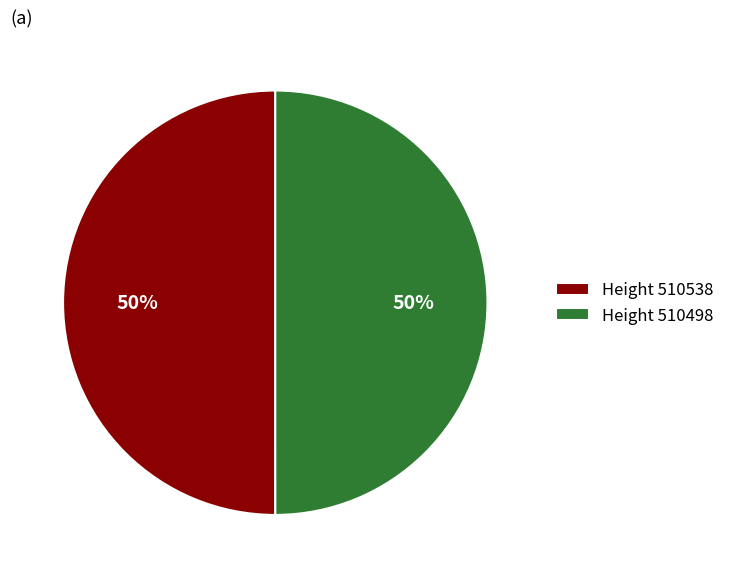

Combined, do Height 510498 and Height 510538 account for over 50%?

Yes